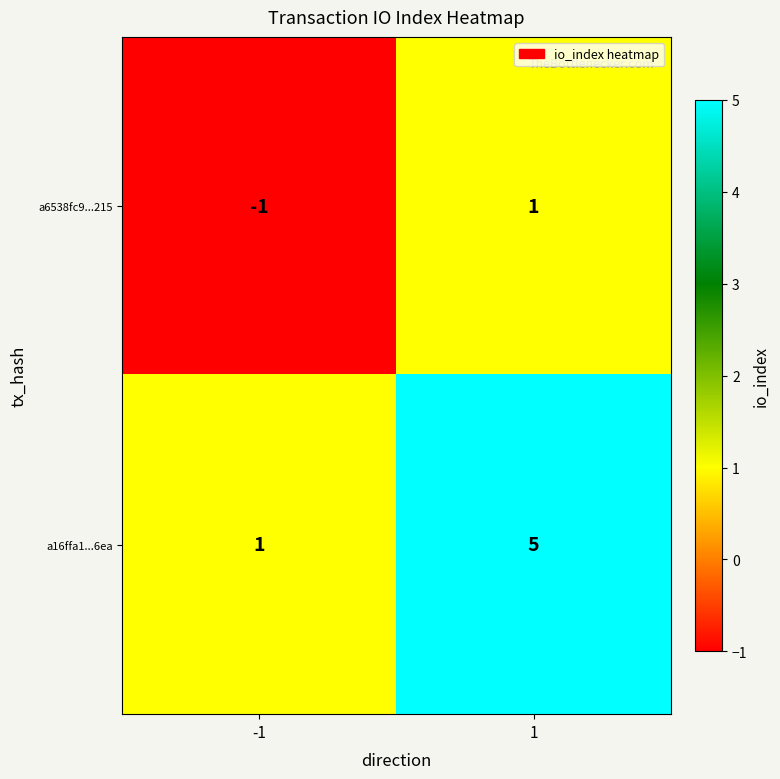

Reading left to right, list all the values displayed in this chart.

a6538fc9...215: -1	1
a16ffa1...6ea: 1	5